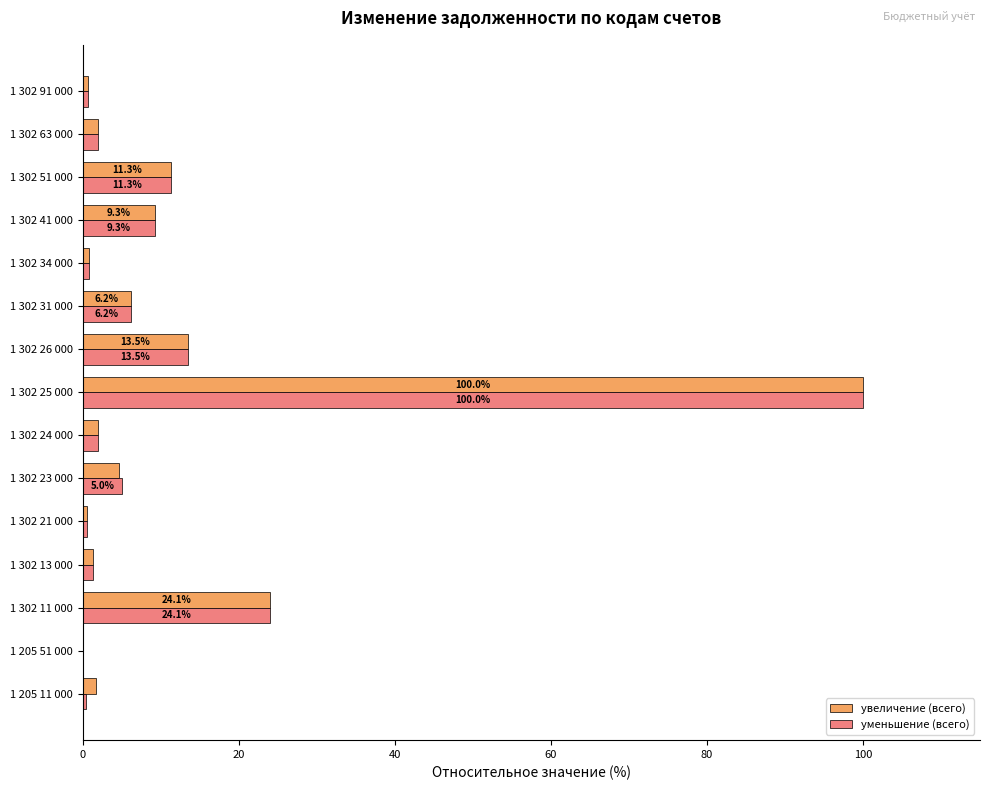

What is the highest value of the увеличение (всего) series?

100.0